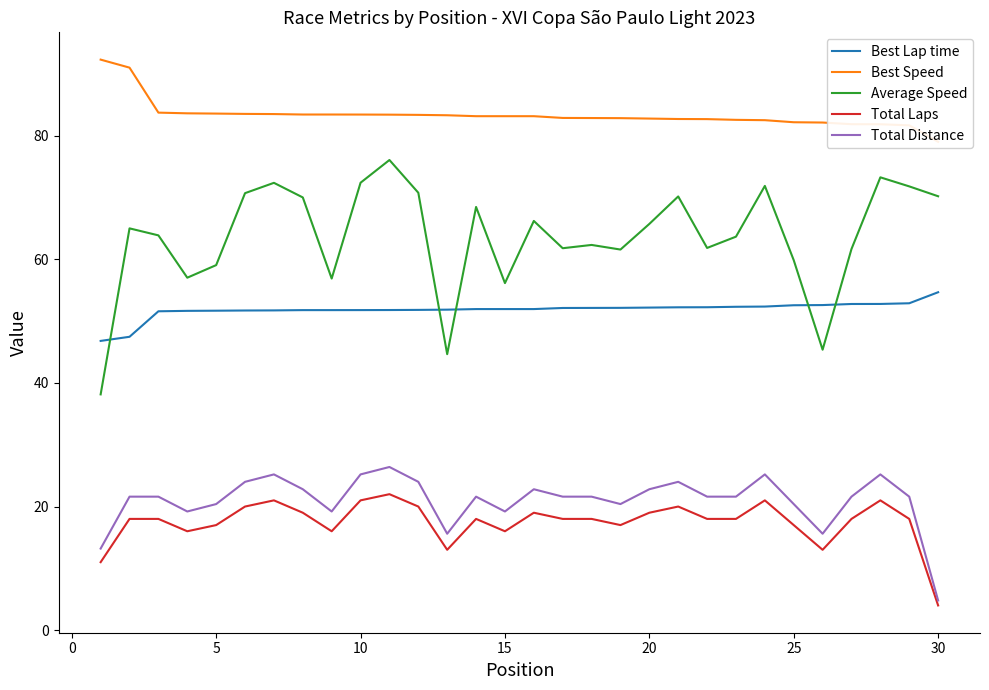

The value of Average Speed at 20 is 89.5. True or false?

False